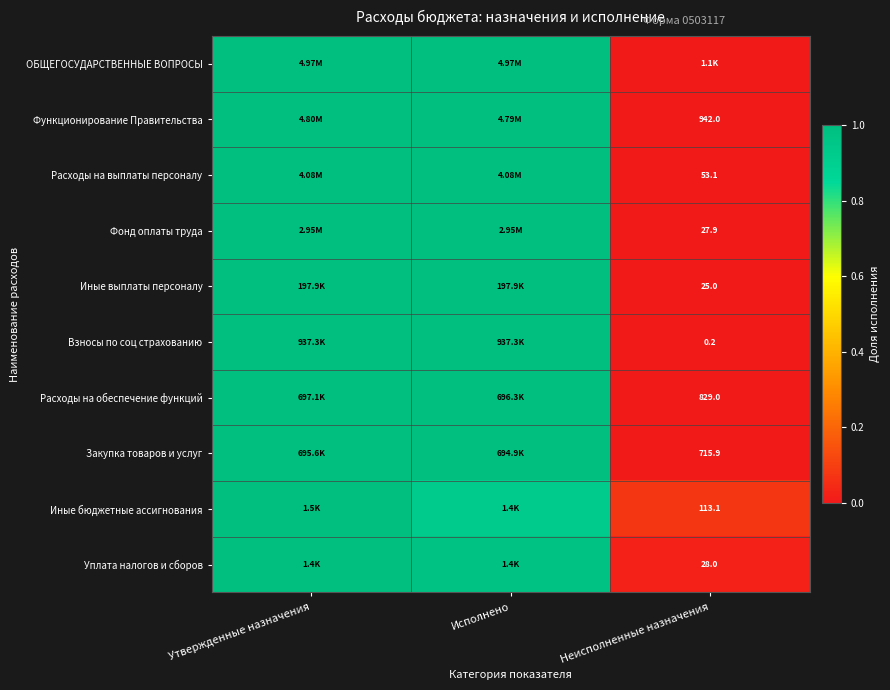

How many series are shown in this chart?

10